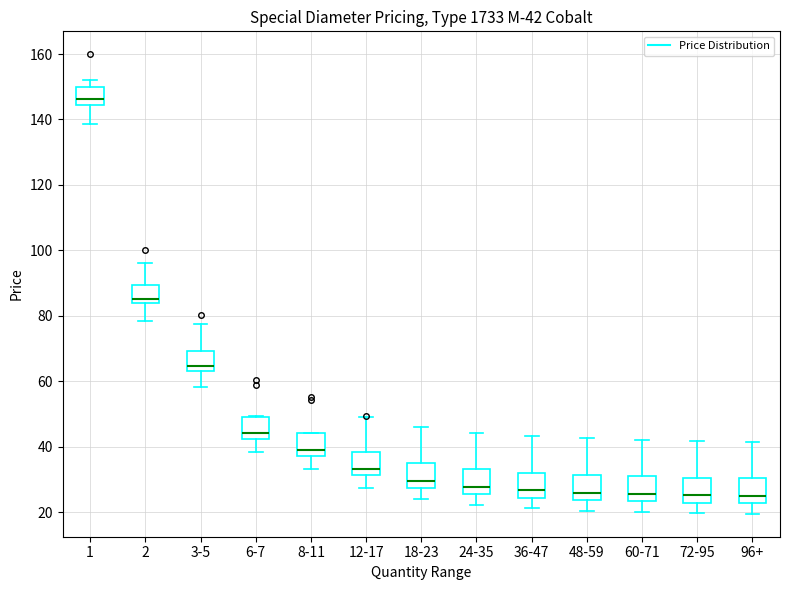

Which box has the highest median line?

1